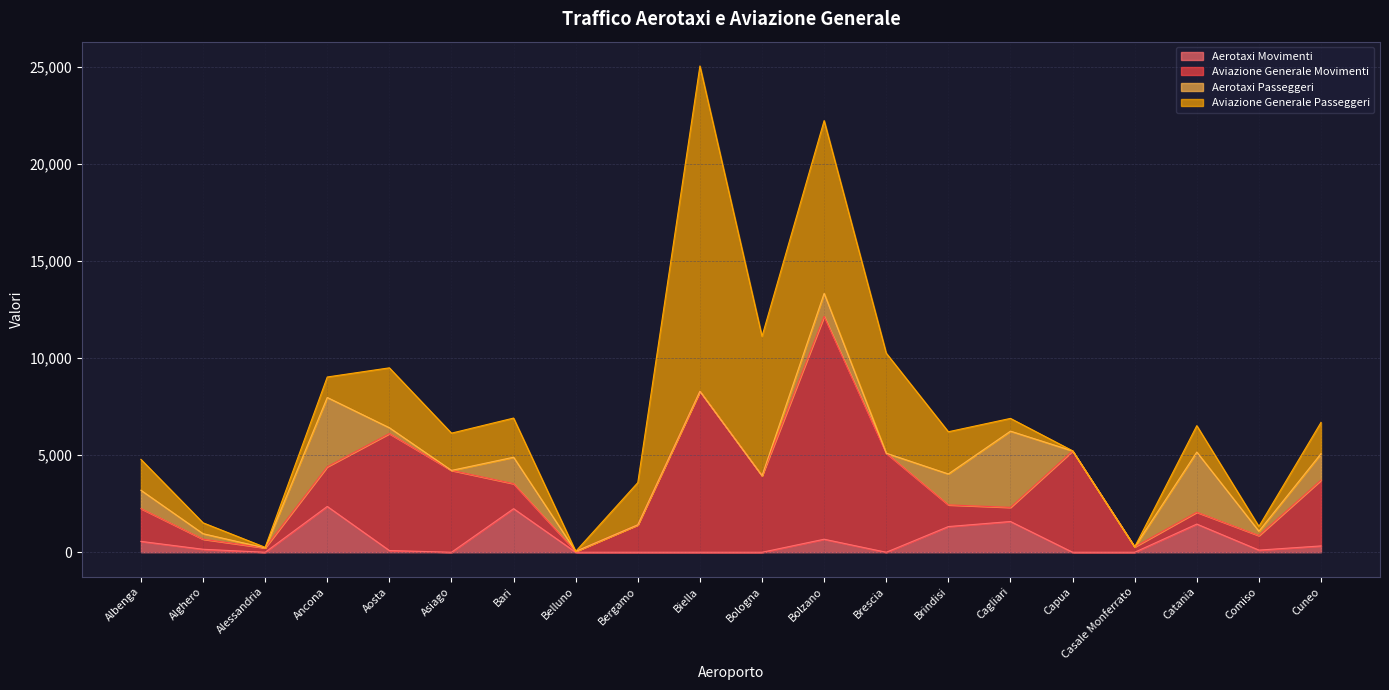

List the labels in order of Aviazione Generale Movimenti value, smallest first.

Belluno, Alessandria, Casale Monferrato, Alghero, Catania, Cagliari, Comiso, Brindisi, Bari, Bergamo, Albenga, Ancona, Cuneo, Bologna, Asiago, Brescia, Capua, Aosta, Biella, Bolzano